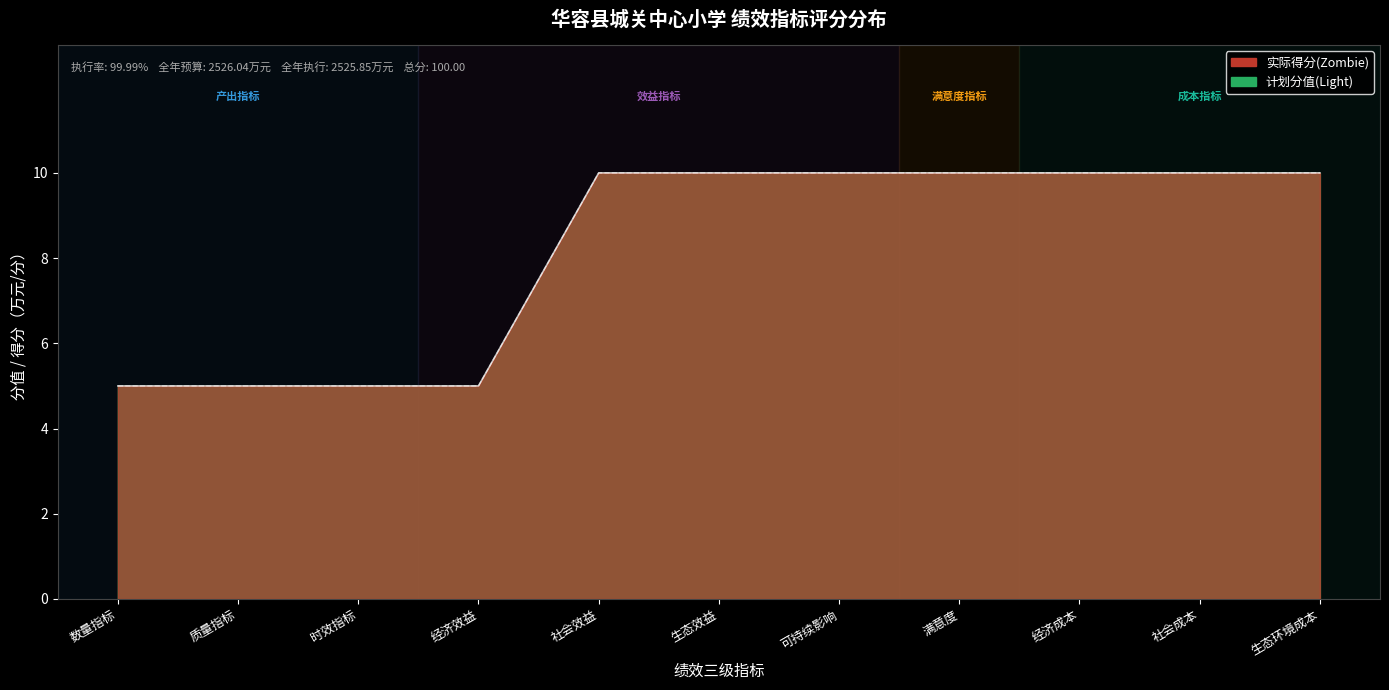

What is the total value across all series at 7?

20